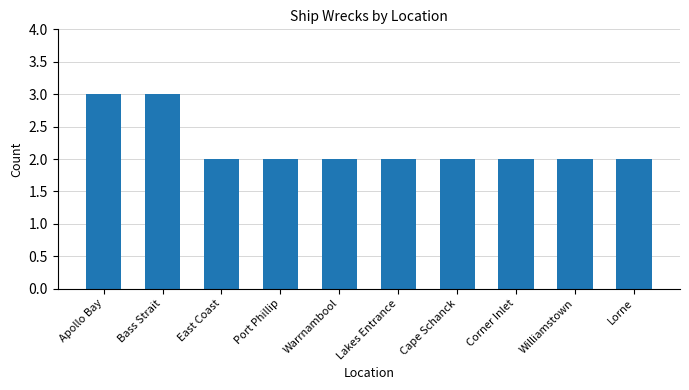

Count the number of data series in this chart.

1